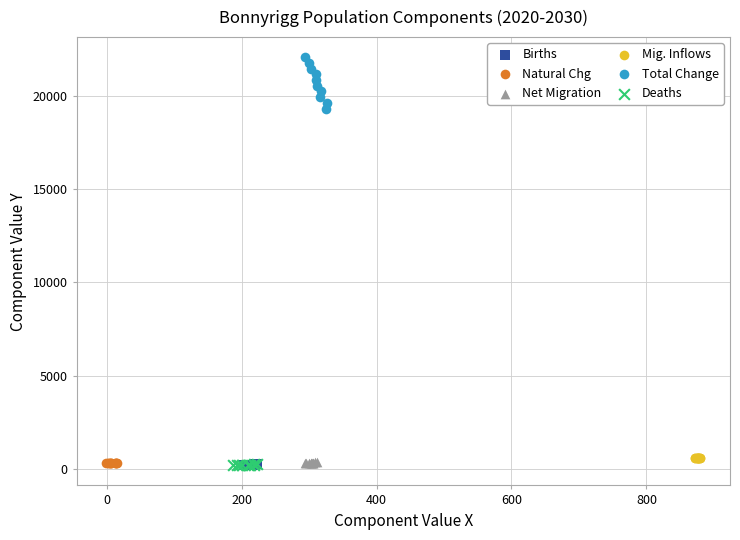

Which series has the largest Y range (max minus min)?

Total Change